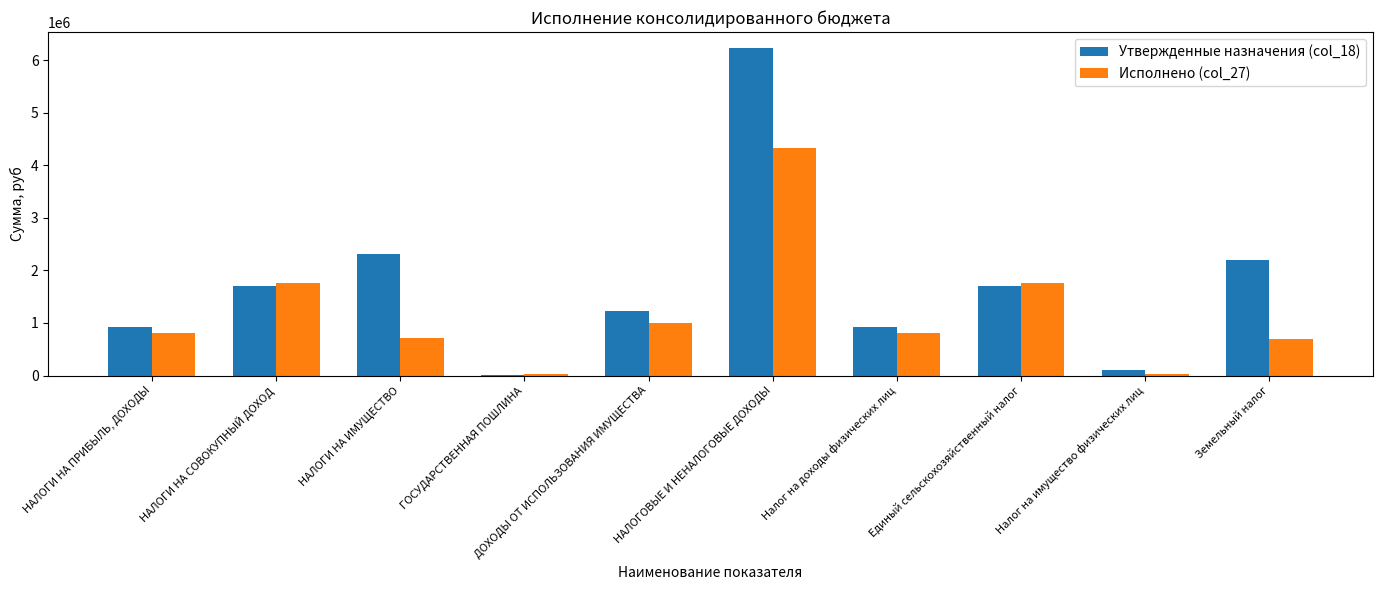

What is the total value across all series at НАЛОГИ НА ПРИБЫЛЬ, ДОХОДЫ?

1739110.0